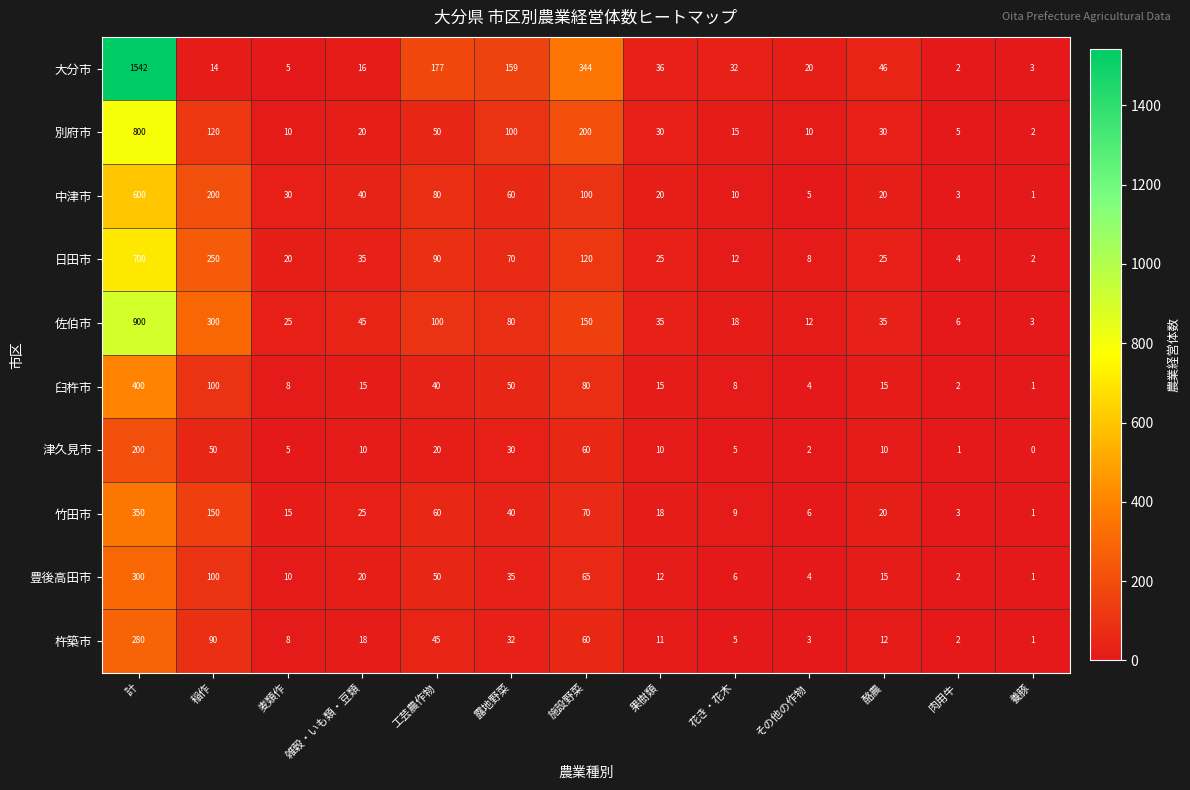

At which label does 豊後高田市 reach its peak?

計